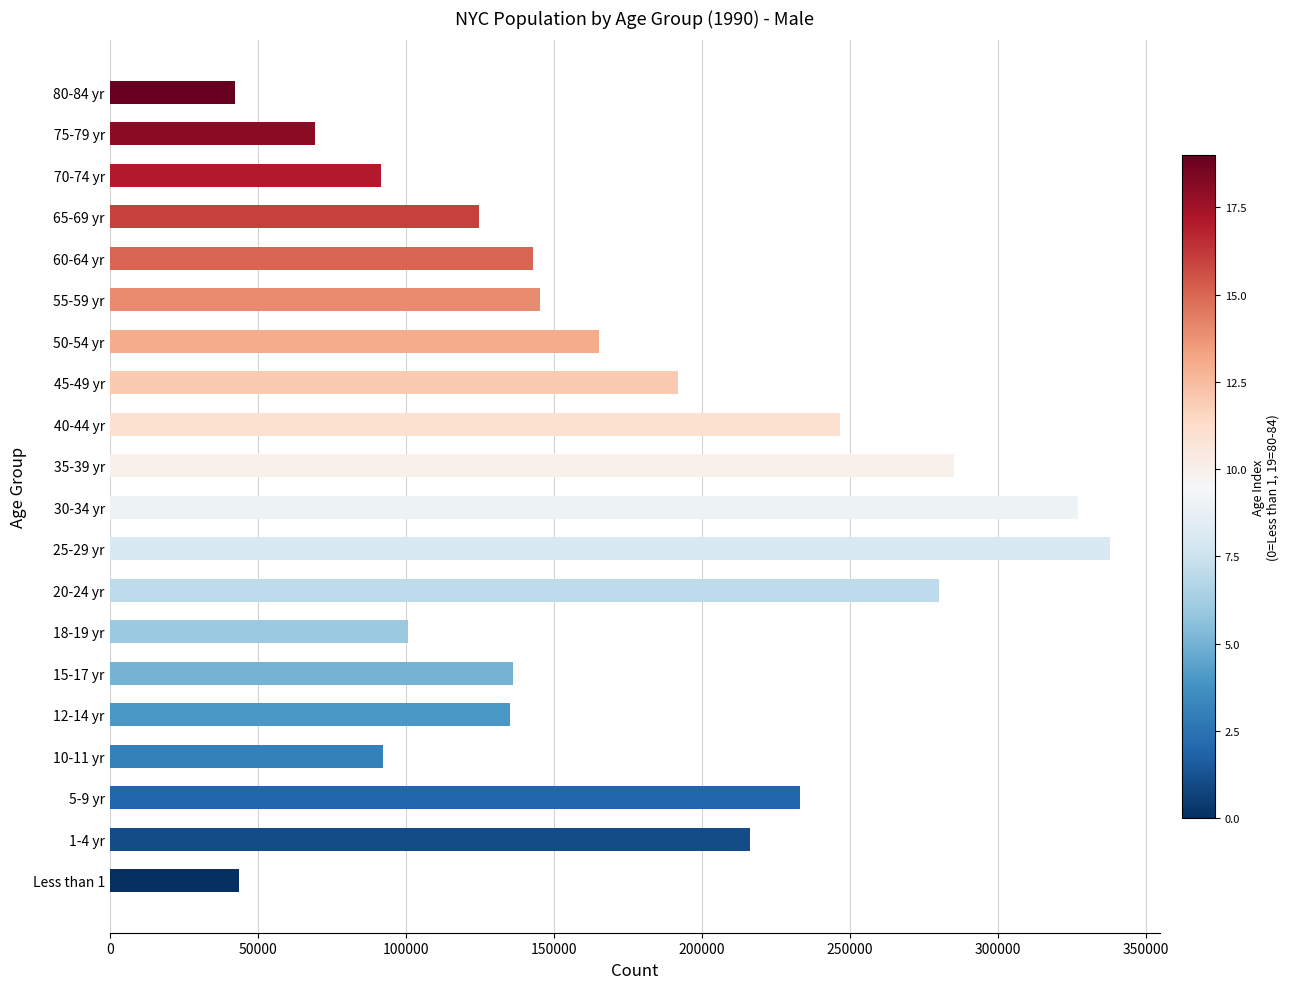

How many data points does each series have?

20